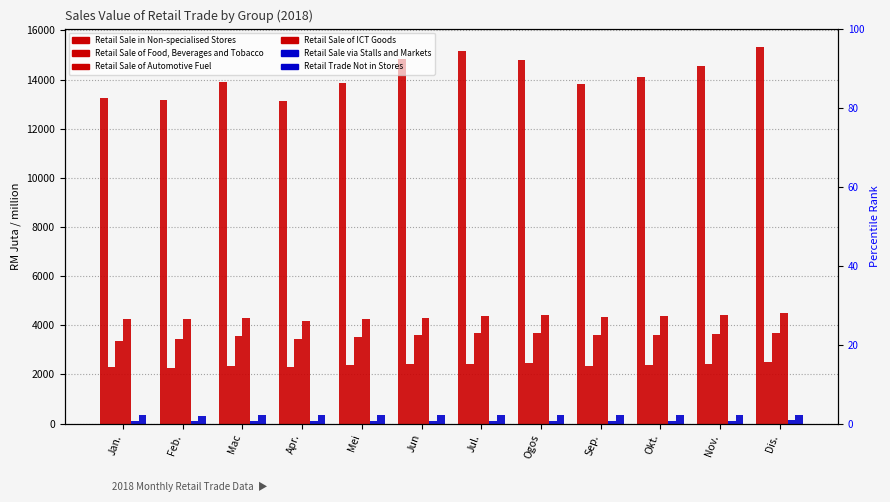

What is the total value across all series at Ogos?

25870.0